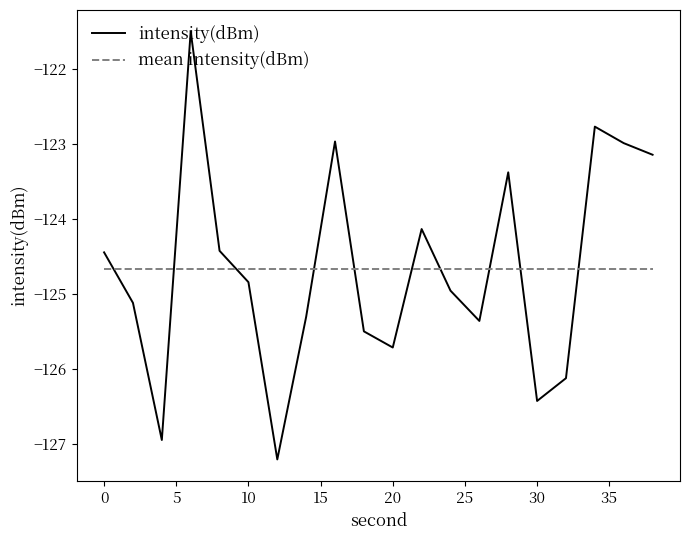

Which series ends up on top after the final intersection of mean intensity(dBm) and intensity(dBm)?

intensity(dBm)